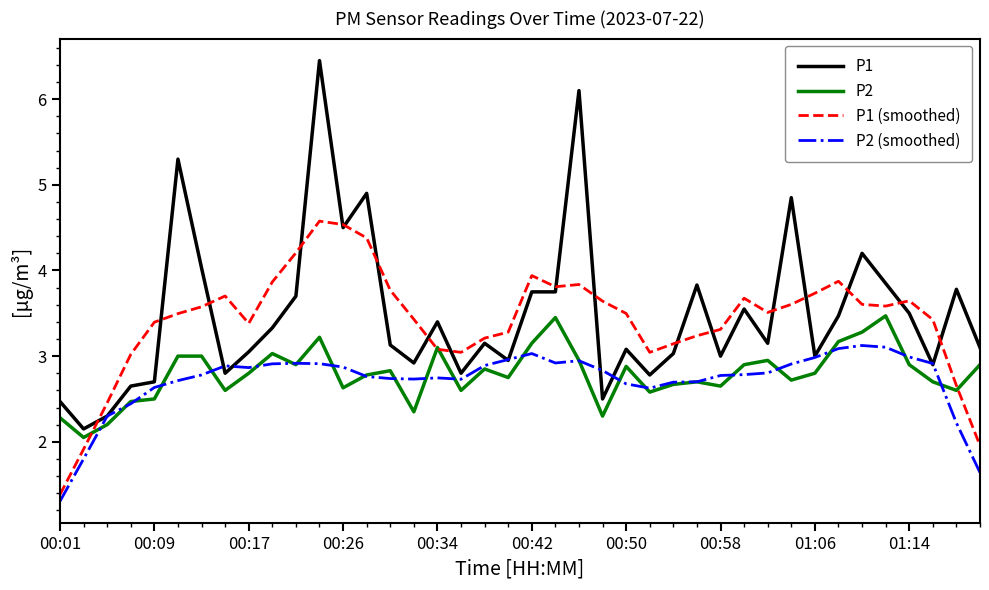

What is the maximum value shown in the chart?

6.5